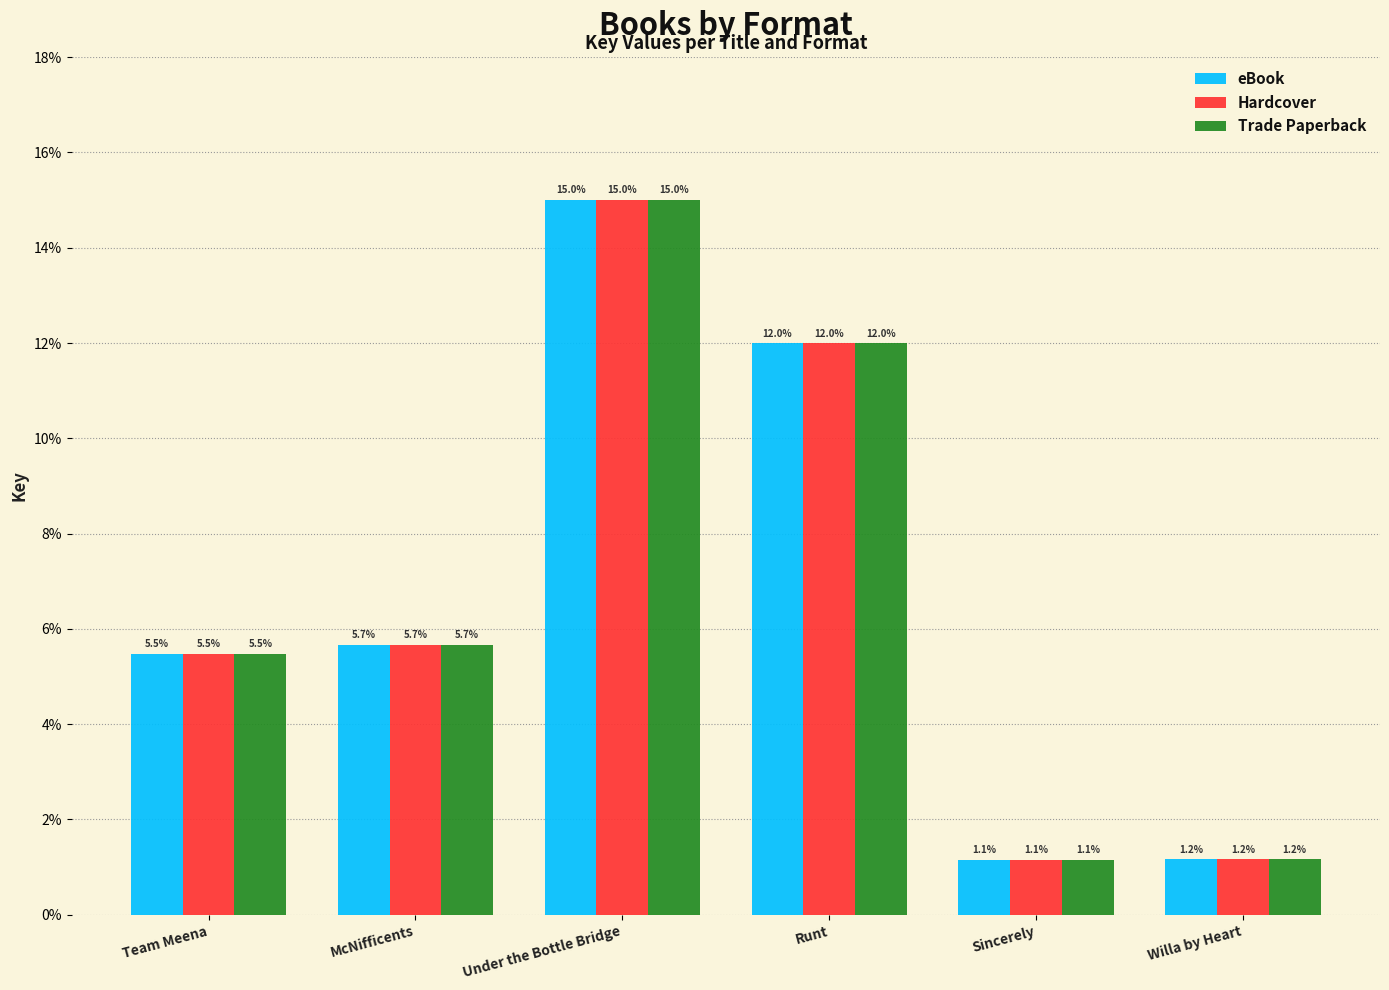

Read the eBook value at Runt.

12.0